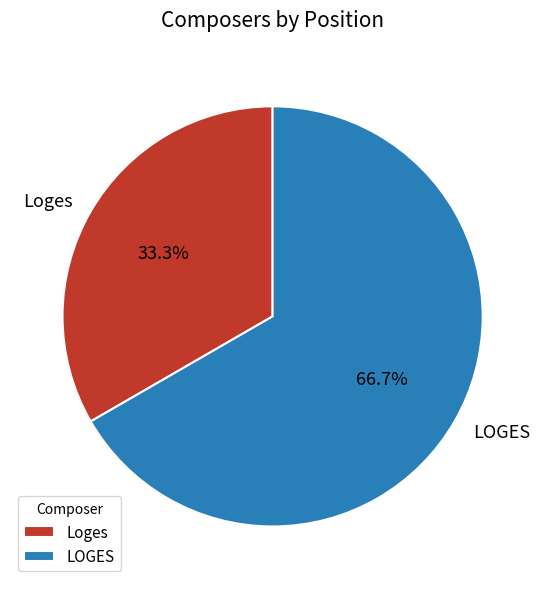

Combined, do Loges and LOGES account for over 50%?

Yes